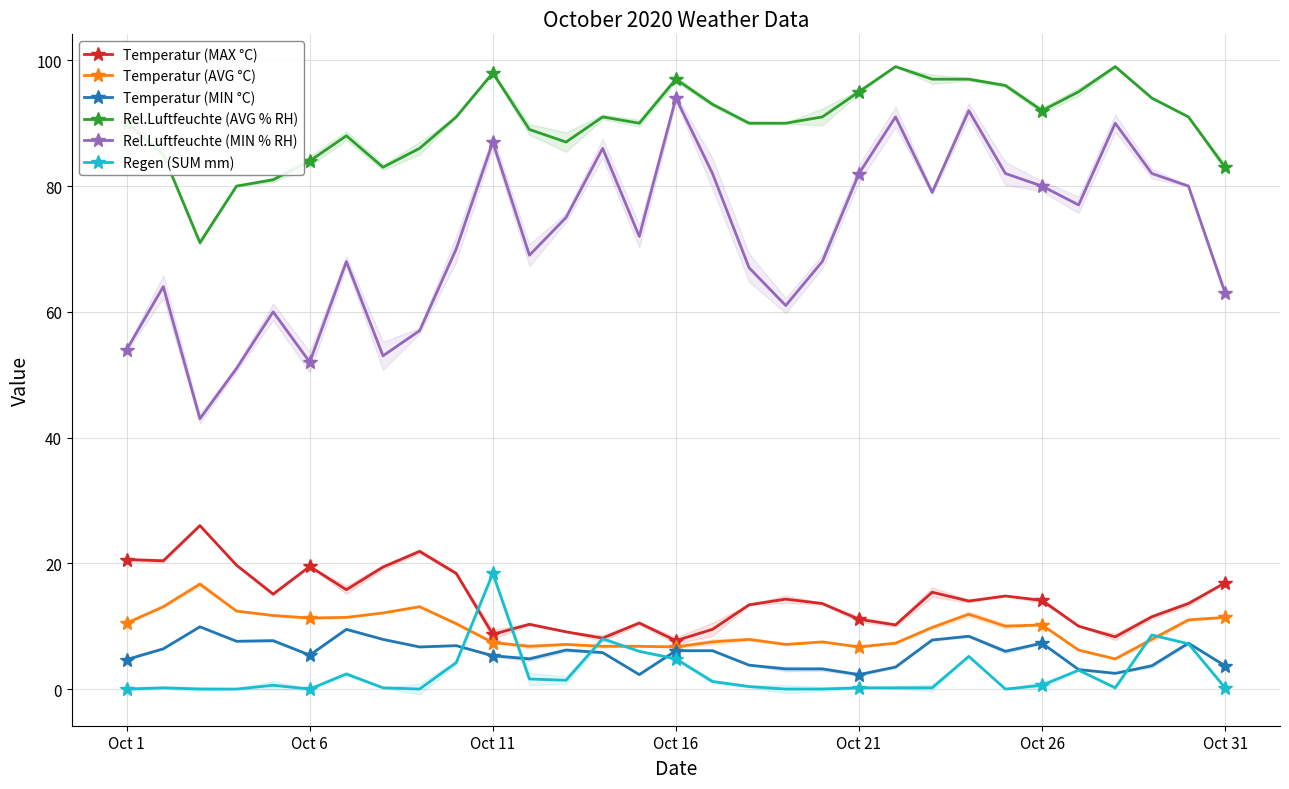

At how many categories does at least one series exceed 81?

28